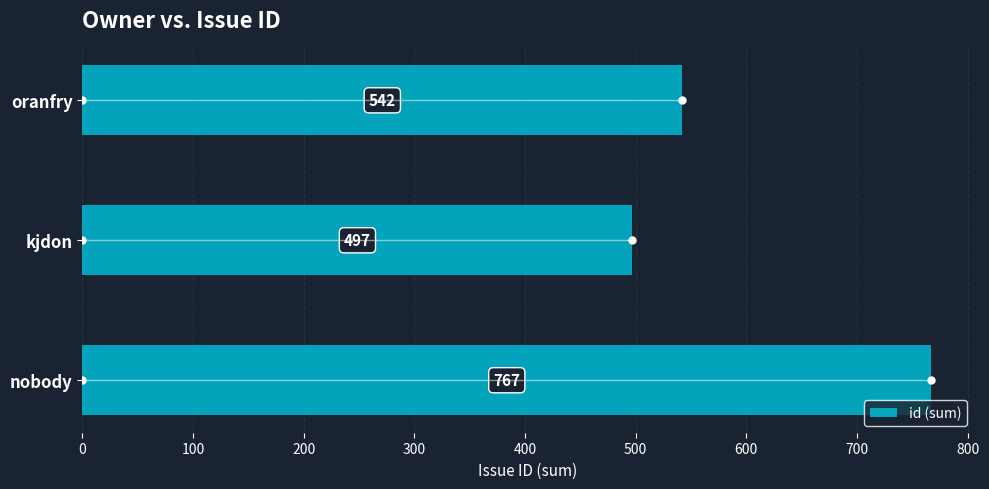

How many distinct data groups are displayed?

1